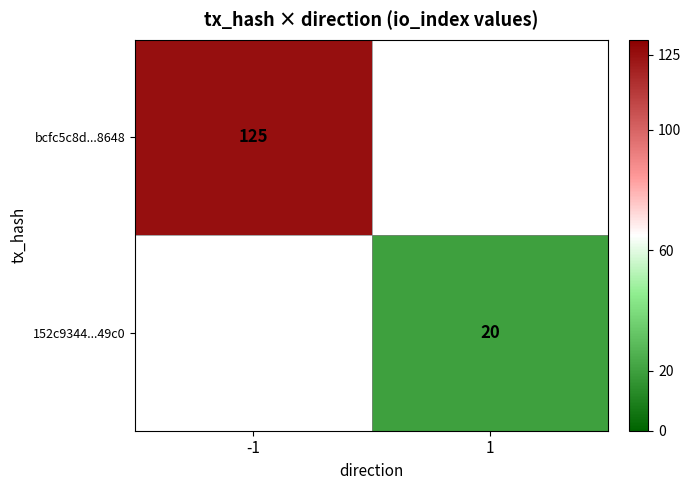

True or false: 152c9344...49c0 has a value of 29 at 1.

False